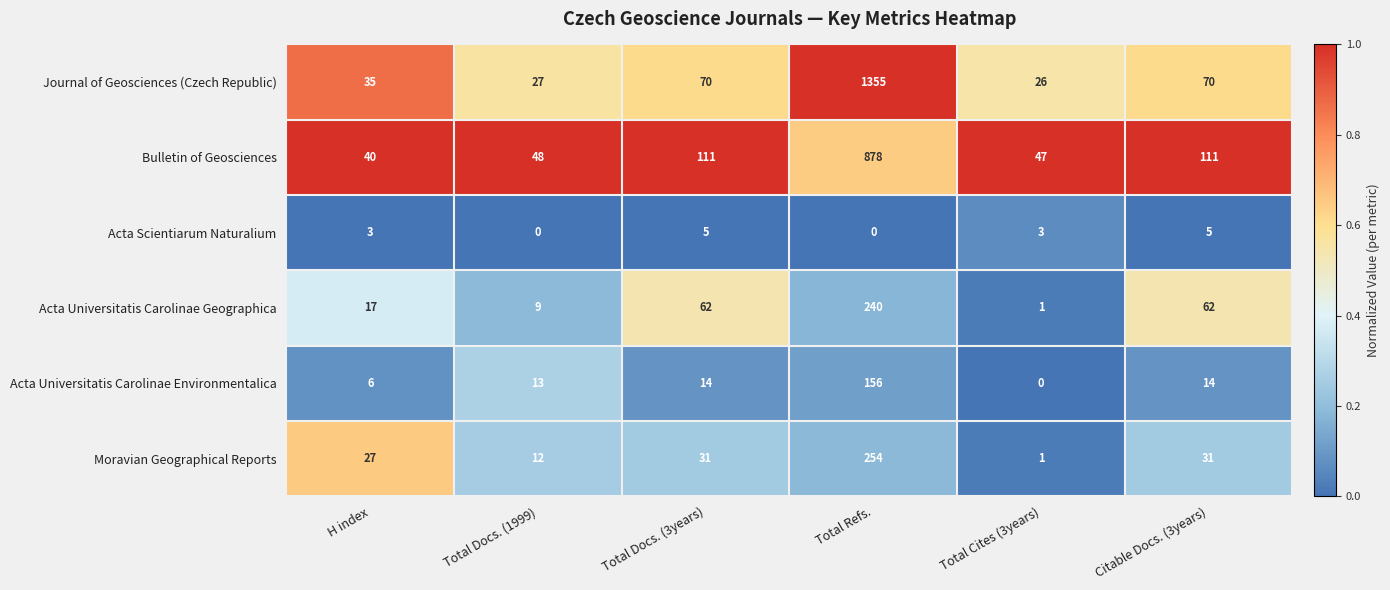

Which series has the largest range (max minus min)?

Journal of Geosciences (Czech Republic)